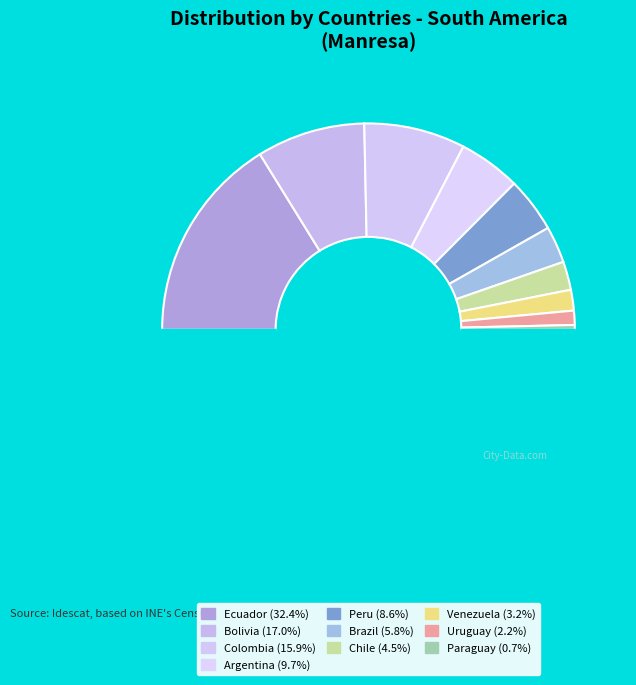

Is there a majority slice in this chart?

No